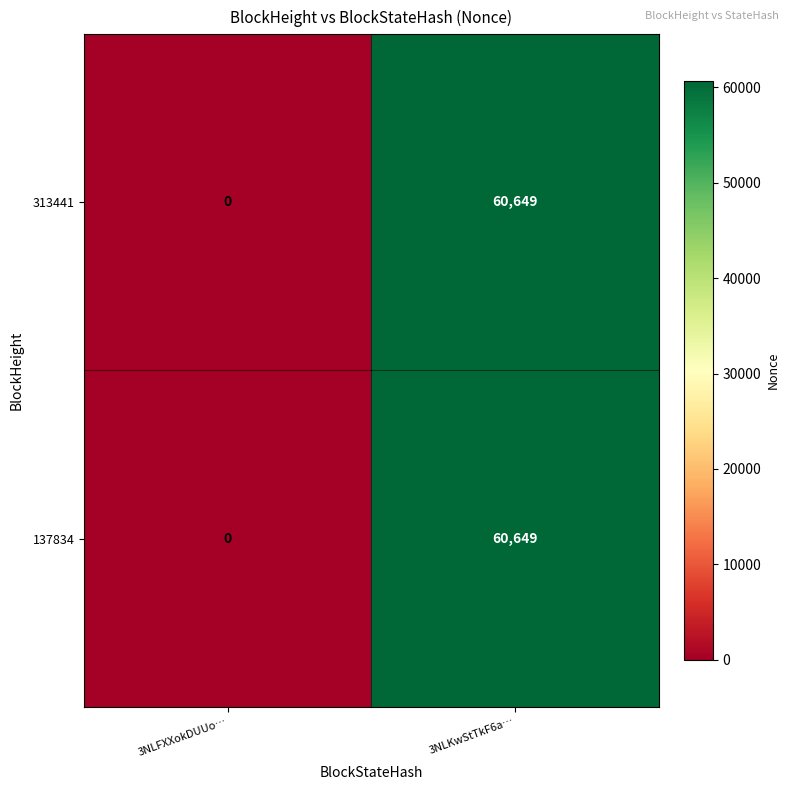

List the labels in order of 137834 value, smallest first.

3NLFXXokDUUo…, 3NLKwStTkF6a…